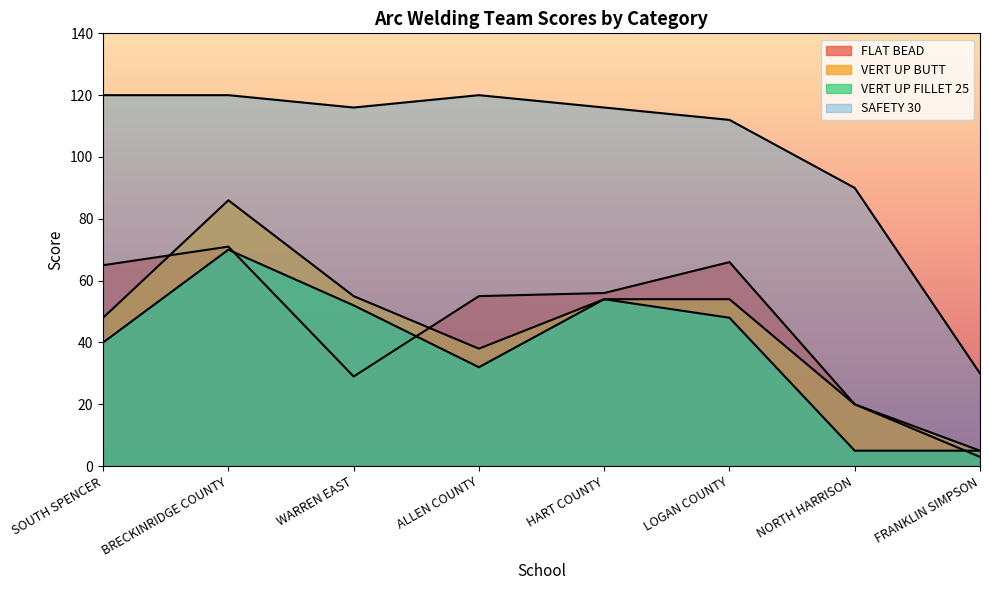

What is the sum of the VERT UP BUTT values at BRECKINRIDGE COUNTY and FRANKLIN SIMPSON?

91